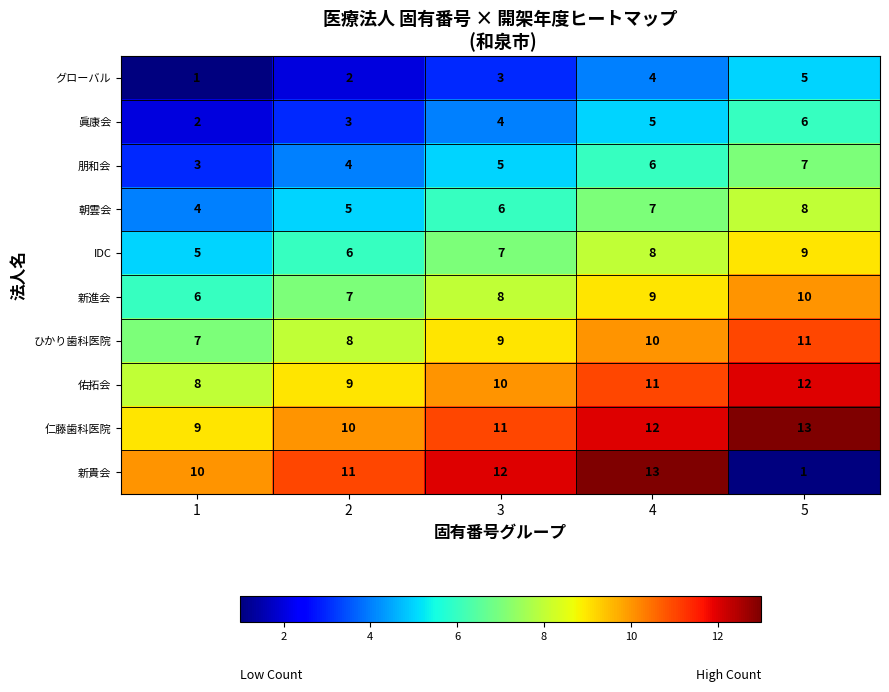

Is it true that 朝雲会 equals 12 at 4?

False